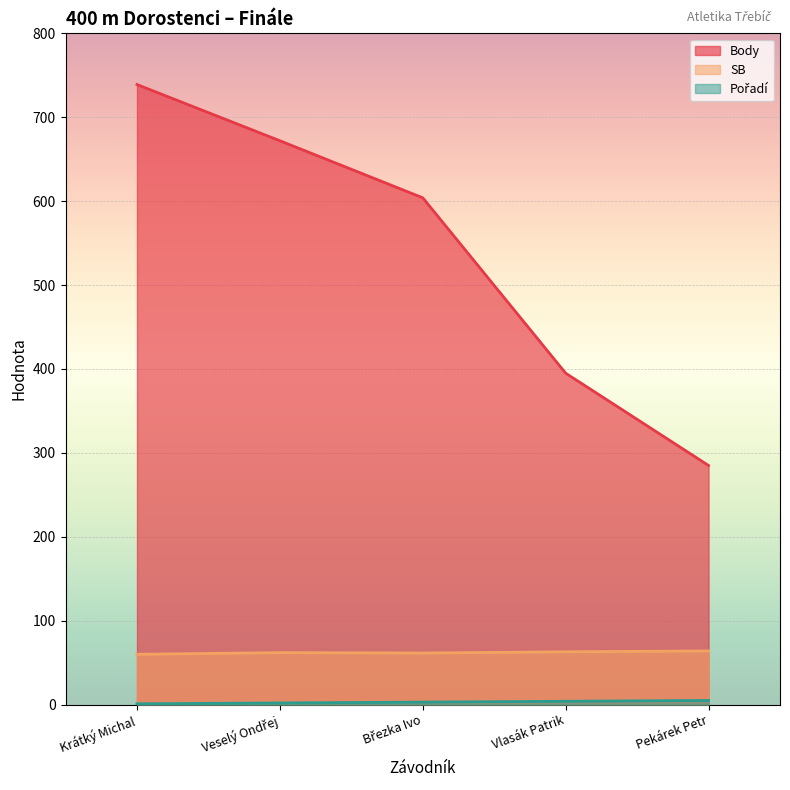

What are all the series names shown in the legend?

Body, SB, Pořadí